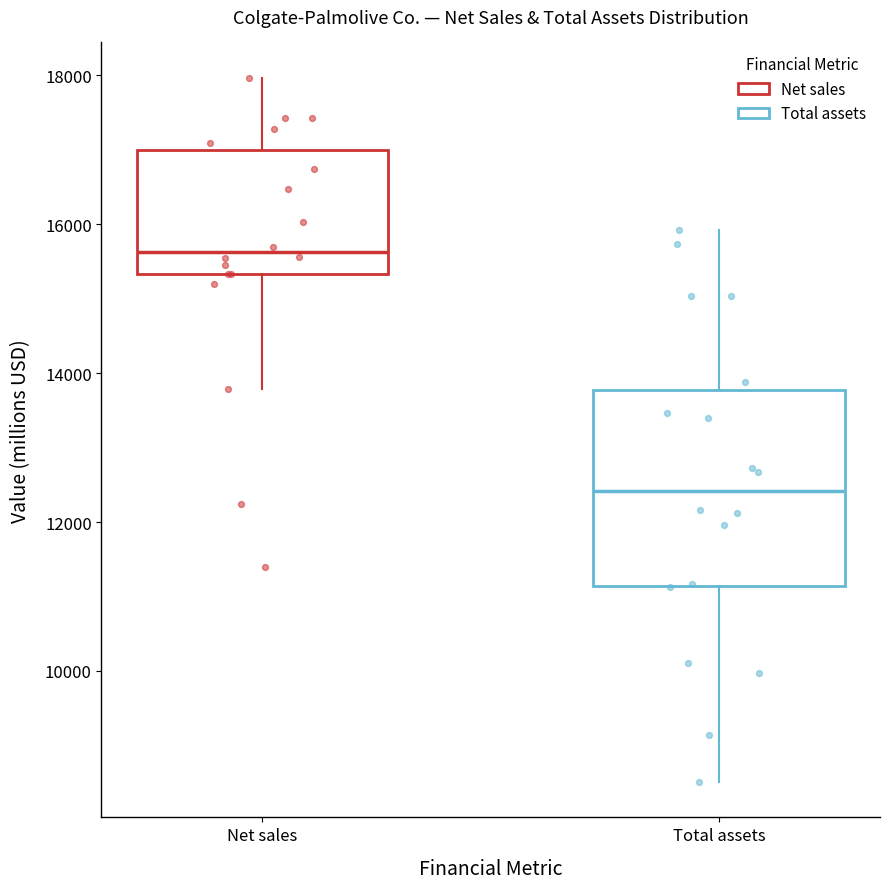

Where is the lower edge of the box for Net sales on the y-axis? The values are not printed on the chart, so give them approximately, as read against the axis.

15400